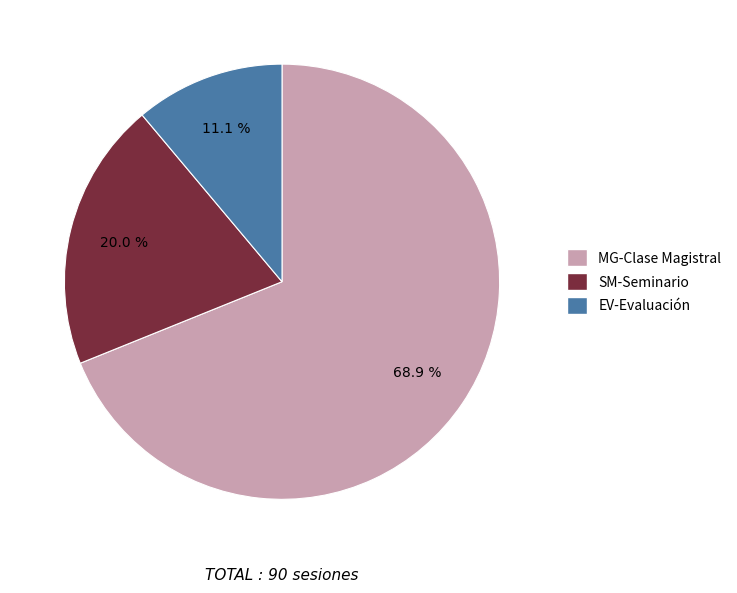

To the nearest percent, what percentage of the pie is EV-Evaluación?

11%